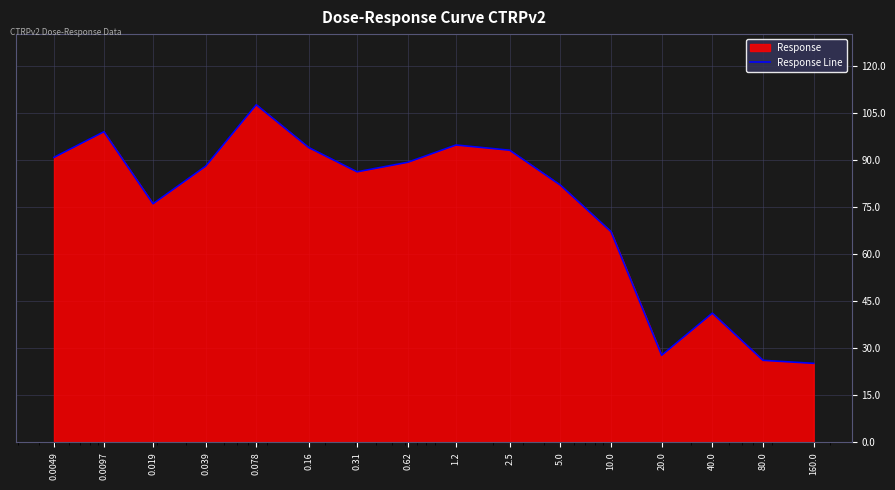

At which category does the data reach its first local valley?

0.019